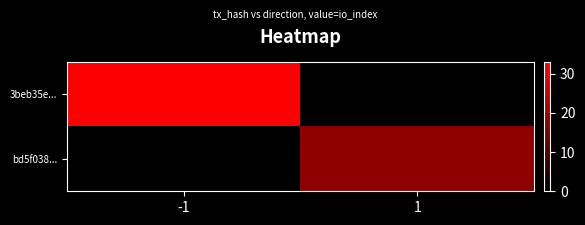

Reading left to right, what are all the values shown in this chart?

3beb35e...: -1=33	1=0
bd5f038...: -1=0	1=17